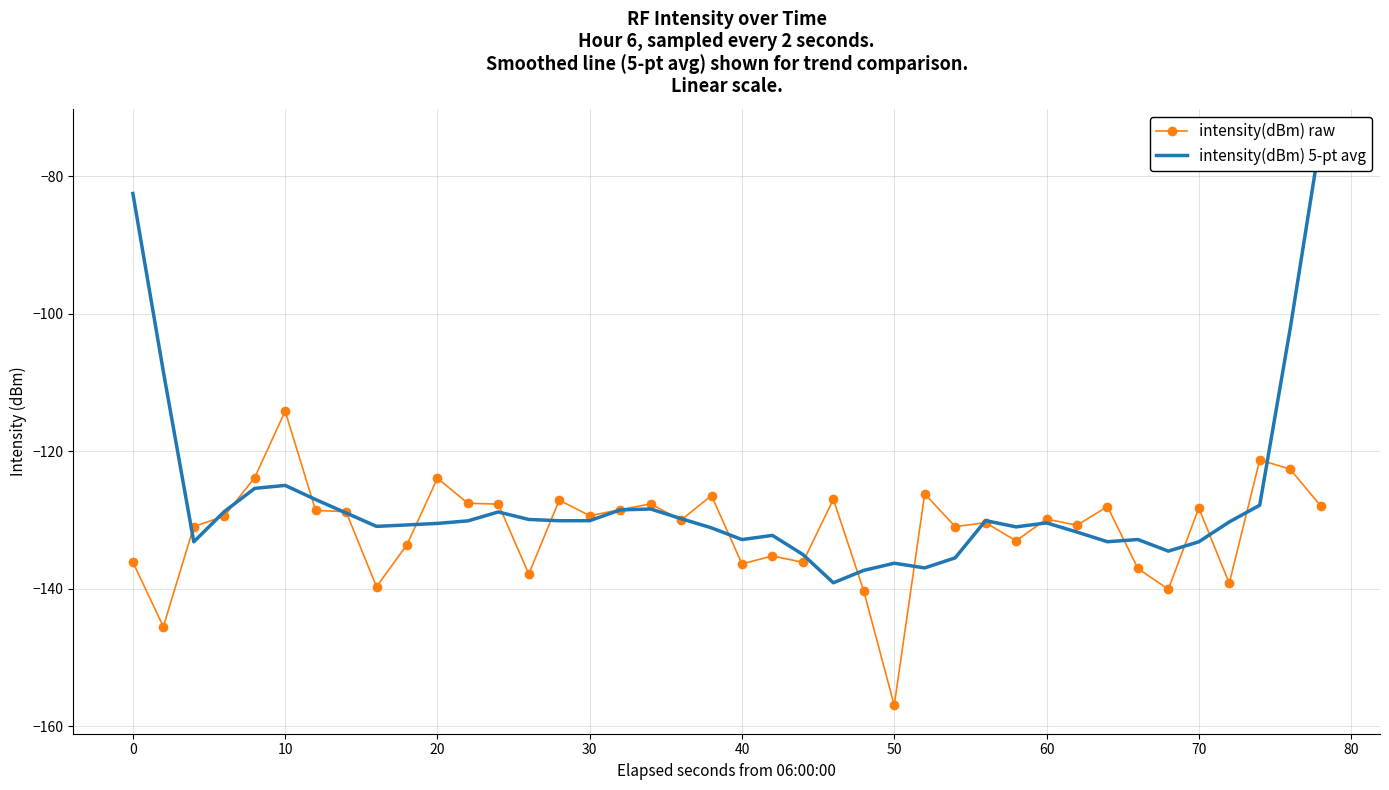

What is the maximum value shown in the chart?

-74.4